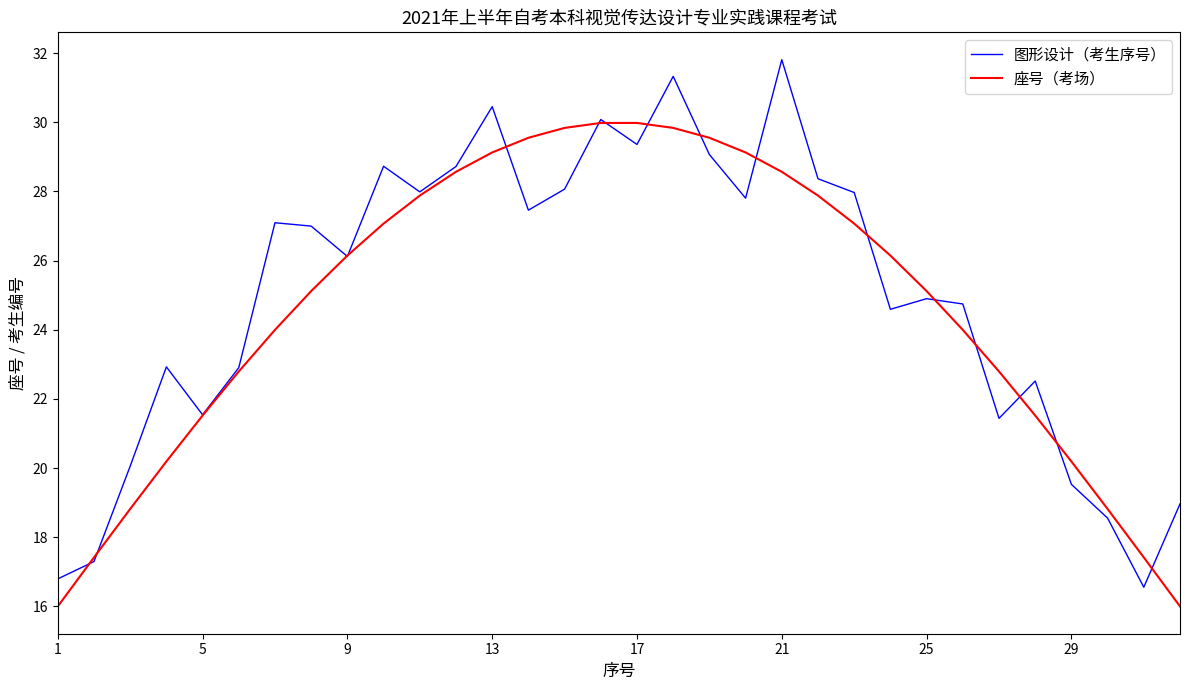

What are all the series names shown in the legend?

图形设计（考生序号）, 座号（考场）